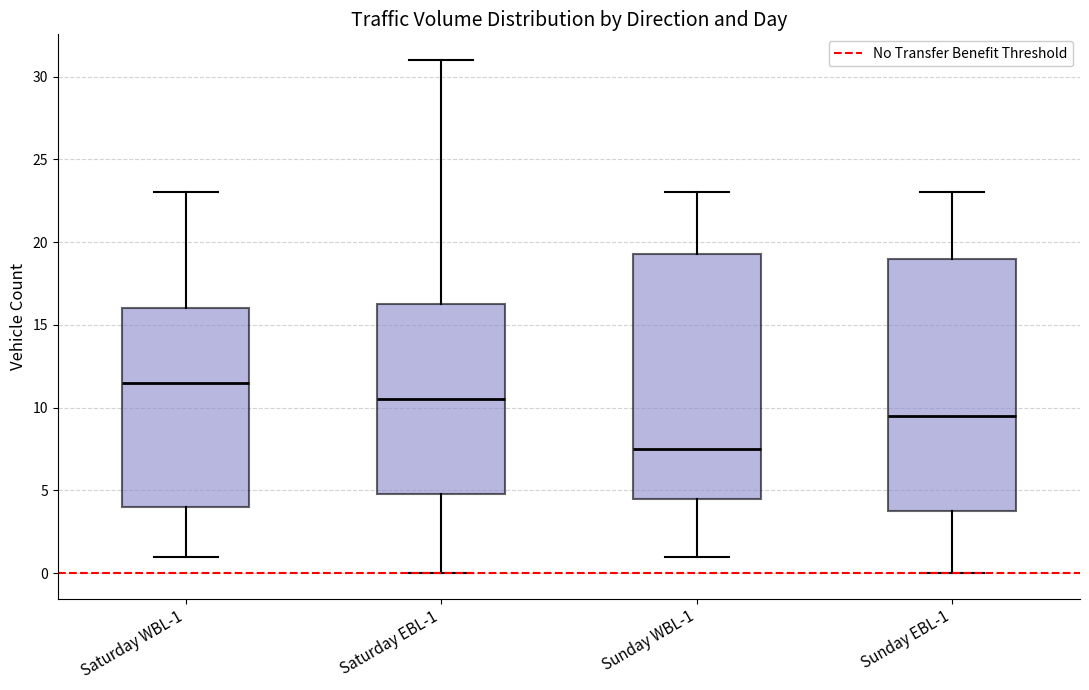

Reading left to right, read every box against the y-axis: the position of its median line, the range the box covers, and the ends of its whiskers. The values are not printed on the chart, so give them approximately, as read against the axis.

Saturday WBL-1: median 11.5, box 4.0 to 16.0, whiskers 1.0 to 23.0
Saturday EBL-1: median 10.5, box 5.0 to 16.5, whiskers 0.0 to 31.0
Sunday WBL-1: median 7.5, box 4.5 to 19.5, whiskers 1.0 to 23.0
Sunday EBL-1: median 9.5, box 4.0 to 19.0, whiskers 0.0 to 23.0